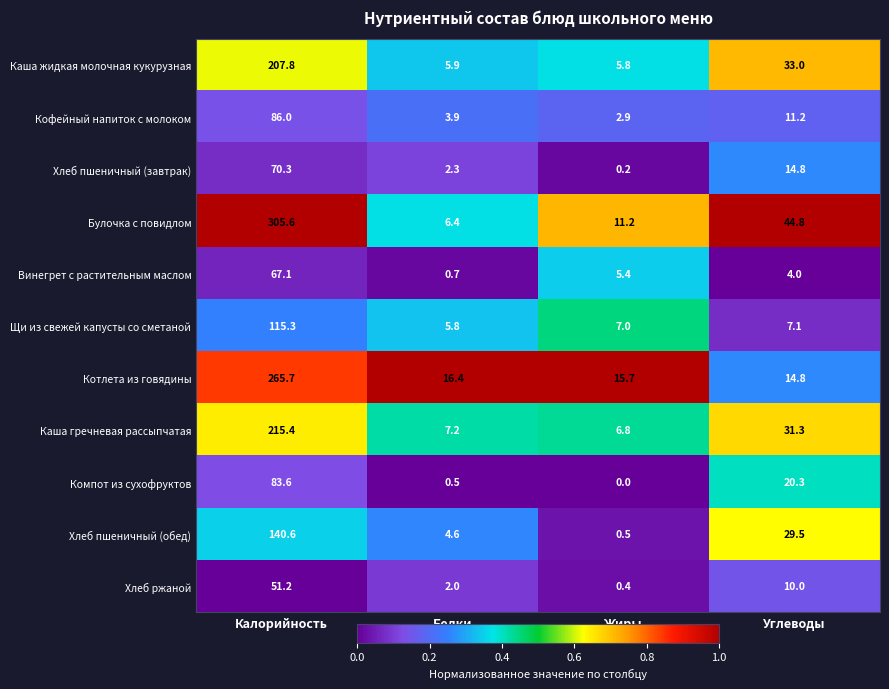

How many categories are shown in the chart?

4